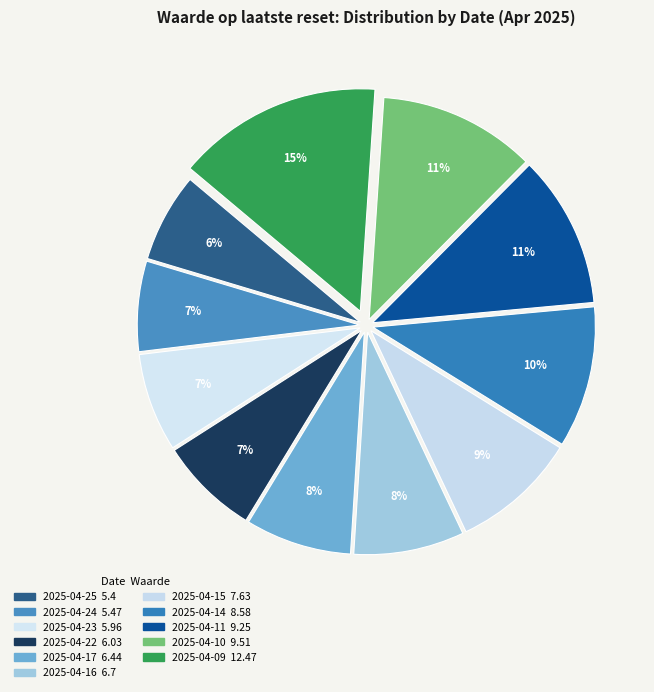

To the nearest percent, what is the combined percentage of 2025-04-15 and 2025-04-11?

20%